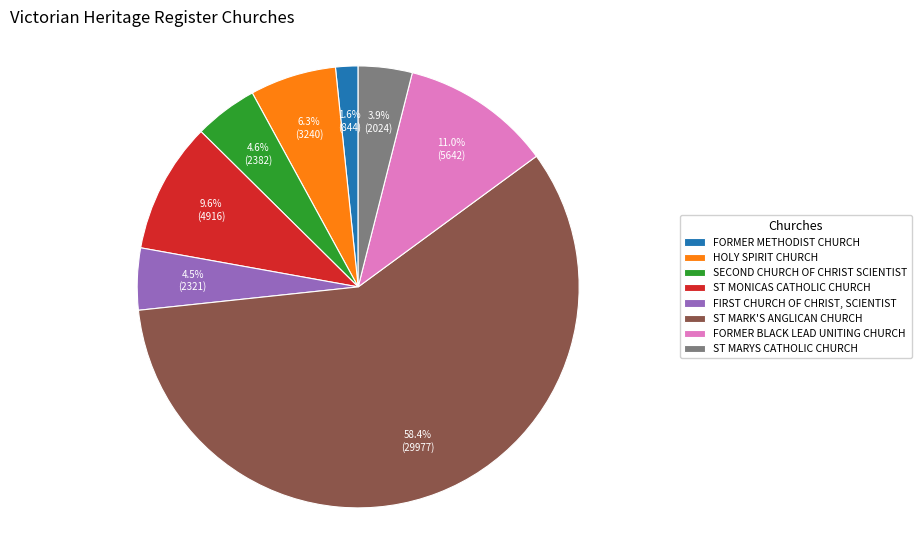

The FORMER METHODIST CHURCH slice represents 2% of the pie. True or false?

True